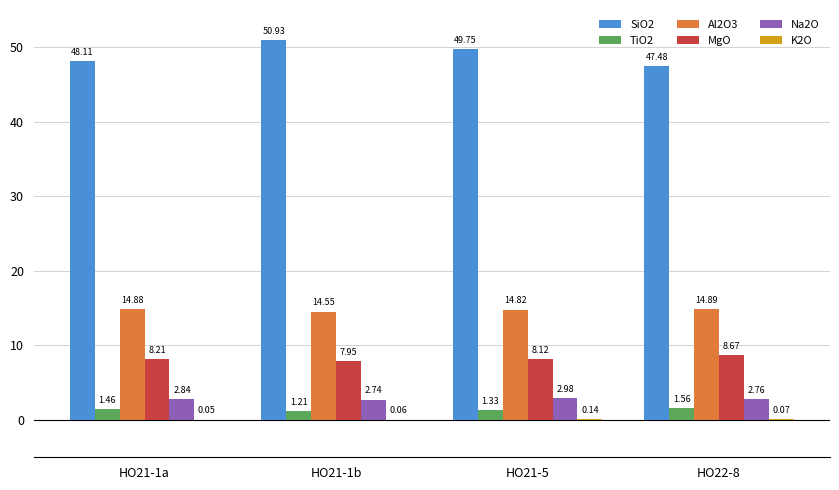

Which series has the largest total across all categories?

SiO2